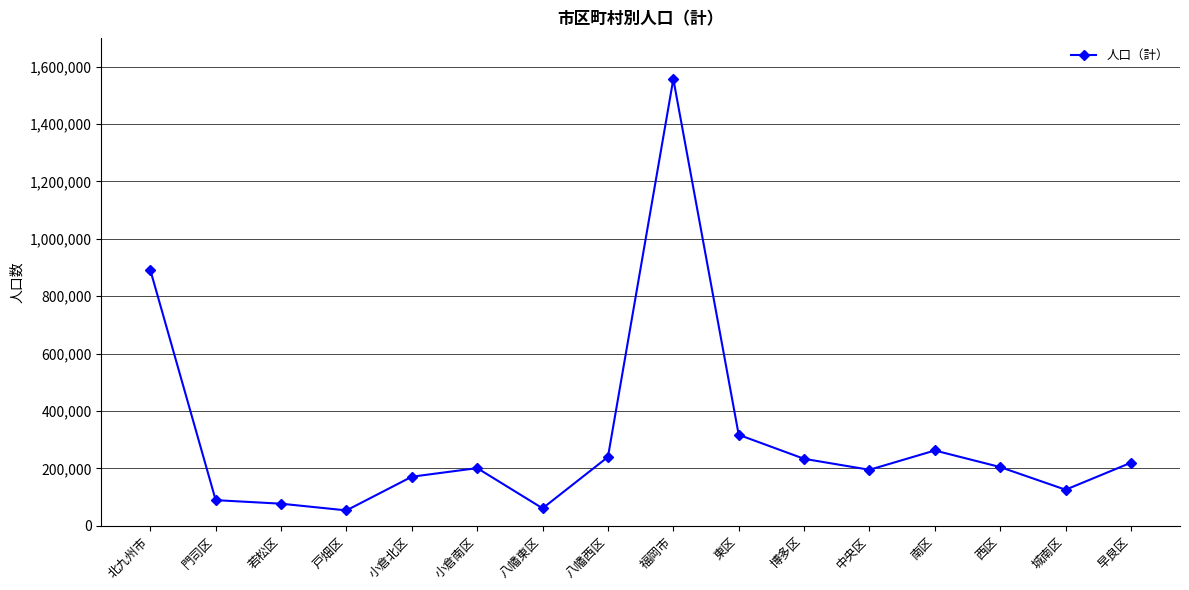

What is the label of the 2nd point from the right?

城南区